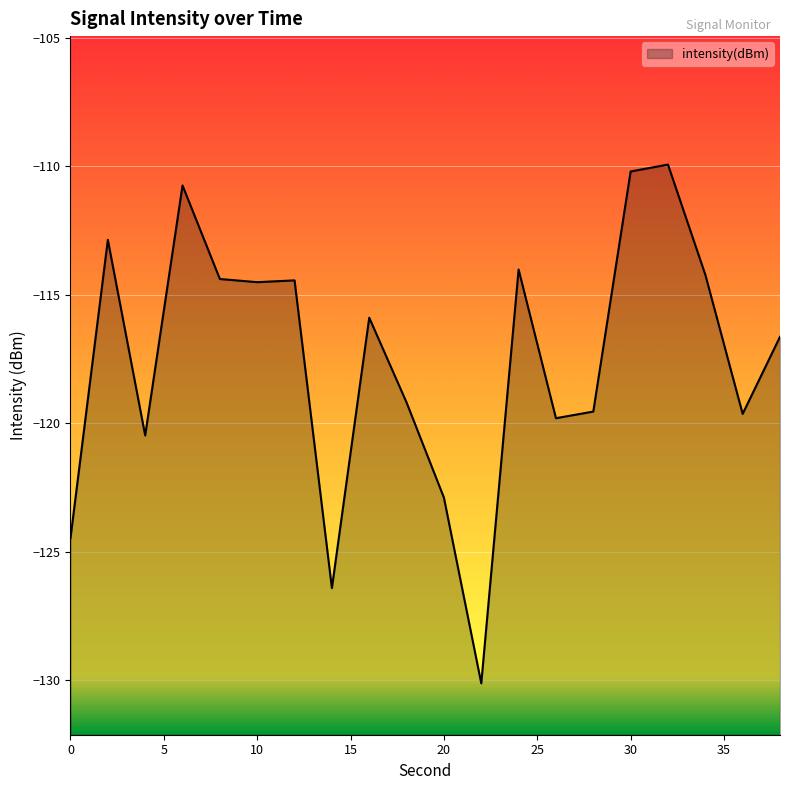

At which category does the data reach its first local peak?

2